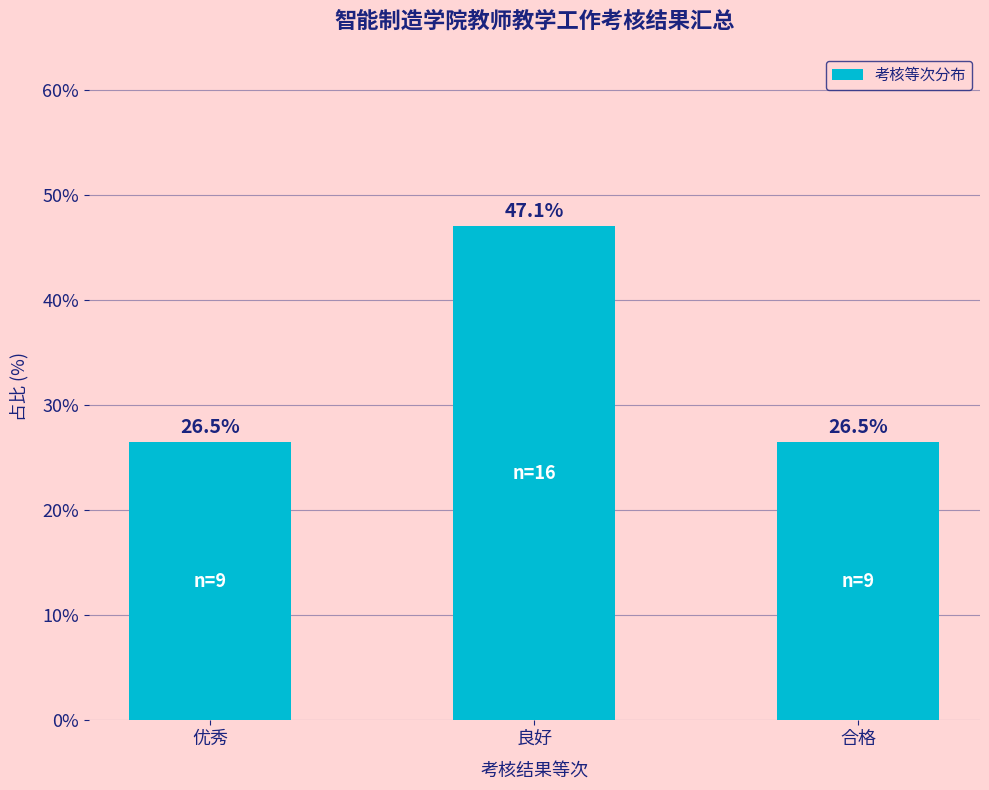

The value at 合格 is 8.5. True or false?

False